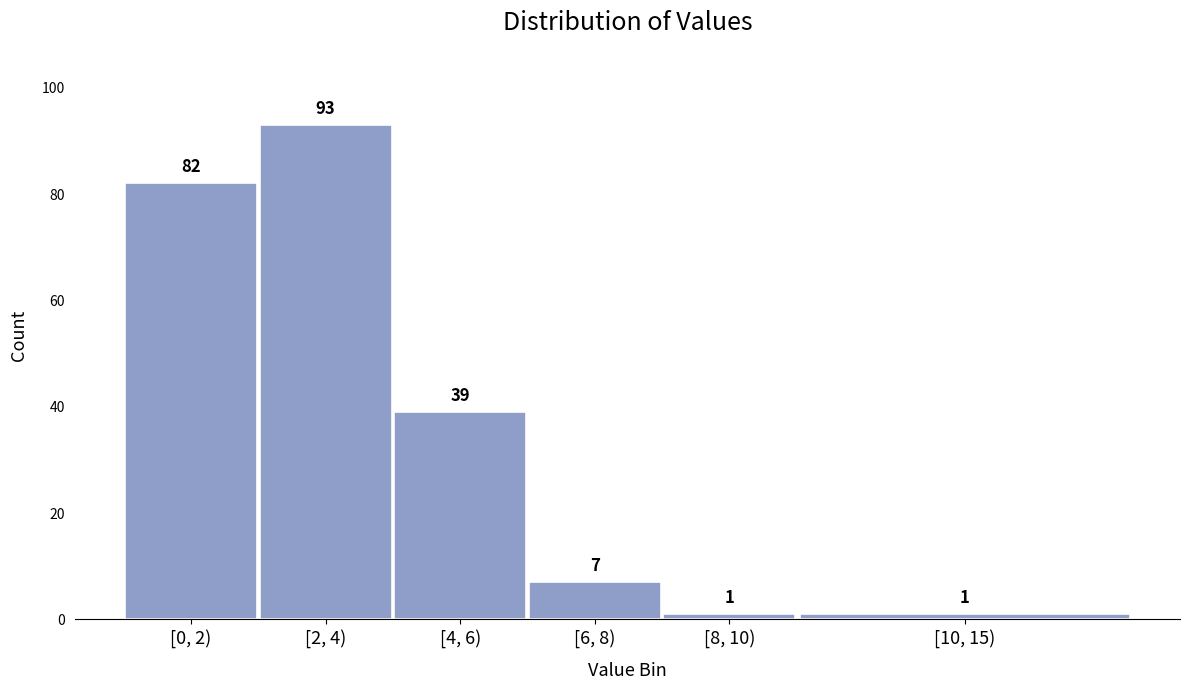

Reading left to right, what are all the values shown in this chart?

[0, 2)=82	[2, 4)=93	[4, 6)=39	[6, 8)=7	[8, 10)=1	[10, 15)=1